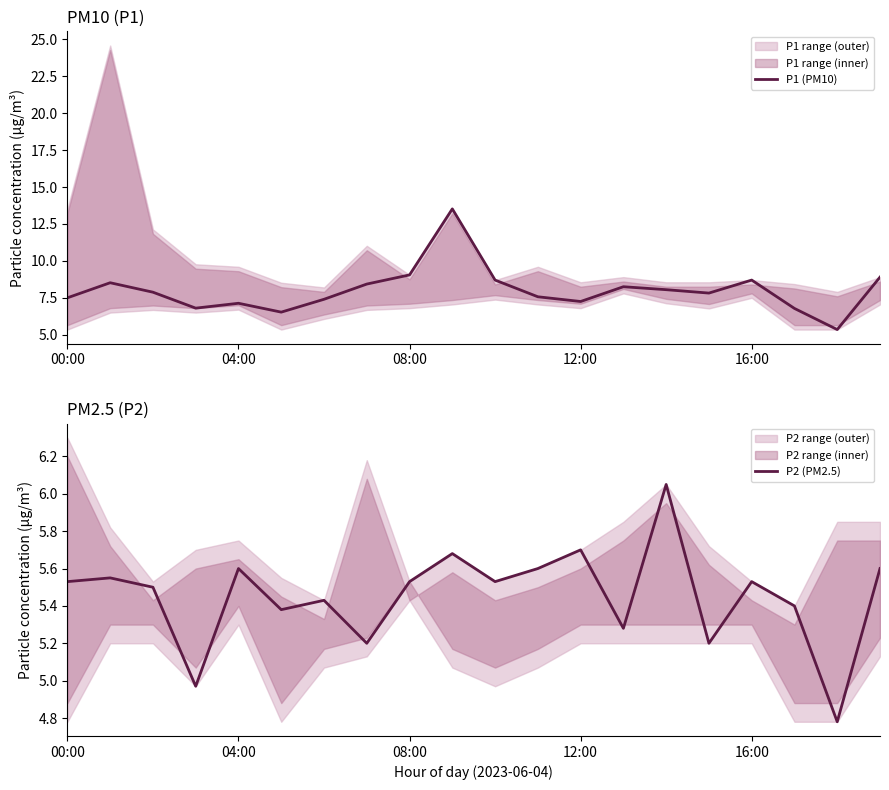

Is it true that P2 (PM2.5) equals 5.2 at 7?

True